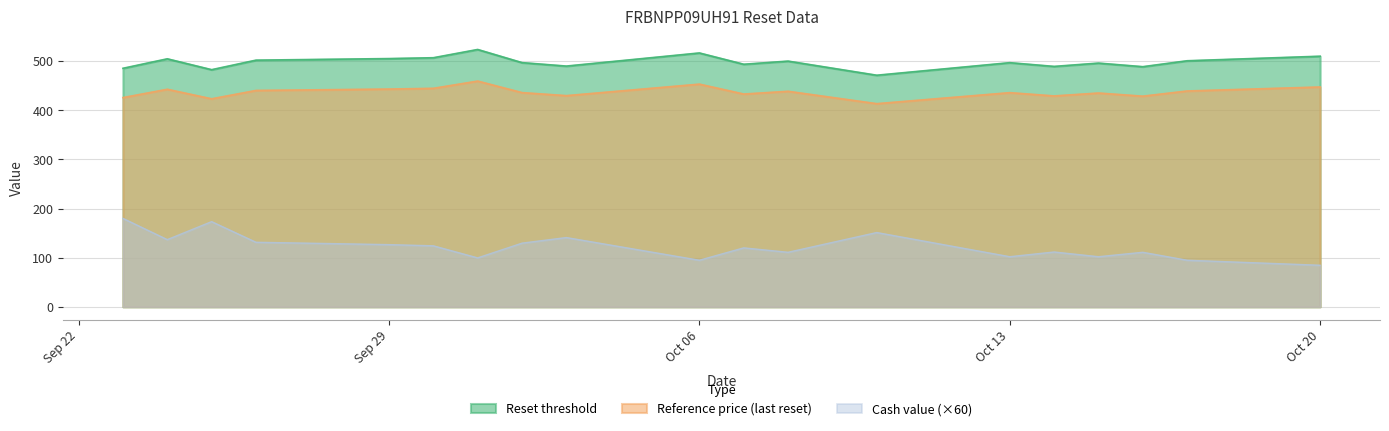

How many lines are shown in the chart?

3